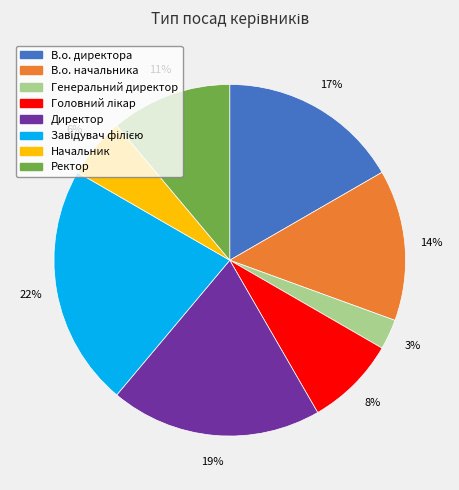

To the nearest percent, what percentage of the pie is Начальник?

6%